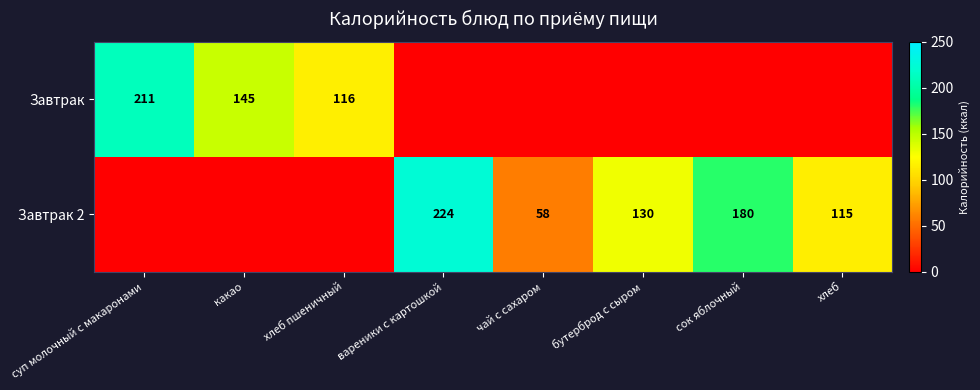

What is the difference between the second highest and minimum values in the Завтрак series?

145.2